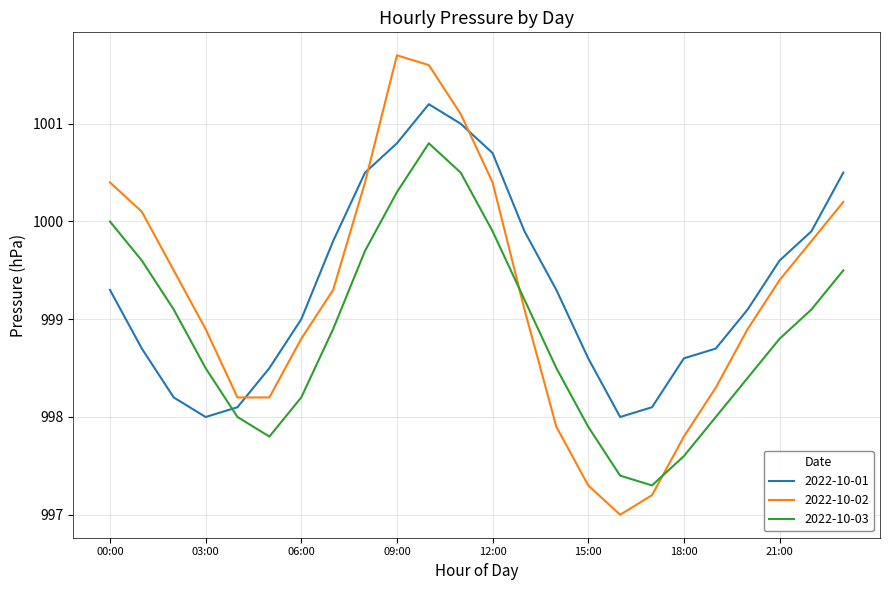

What is the difference between the maximum and minimum values in the 2022-10-02 series?

4.7